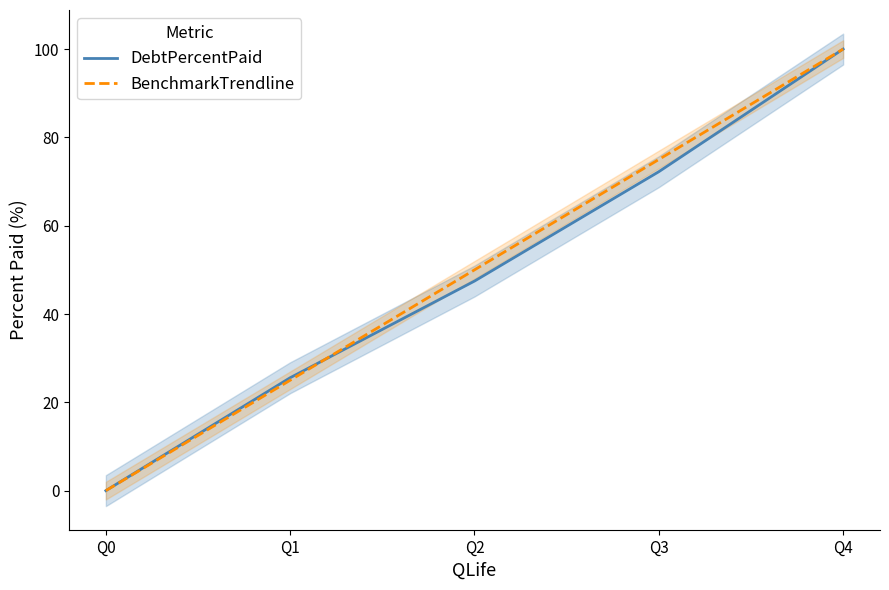

At how many categories does at least one series exceed 86?

1